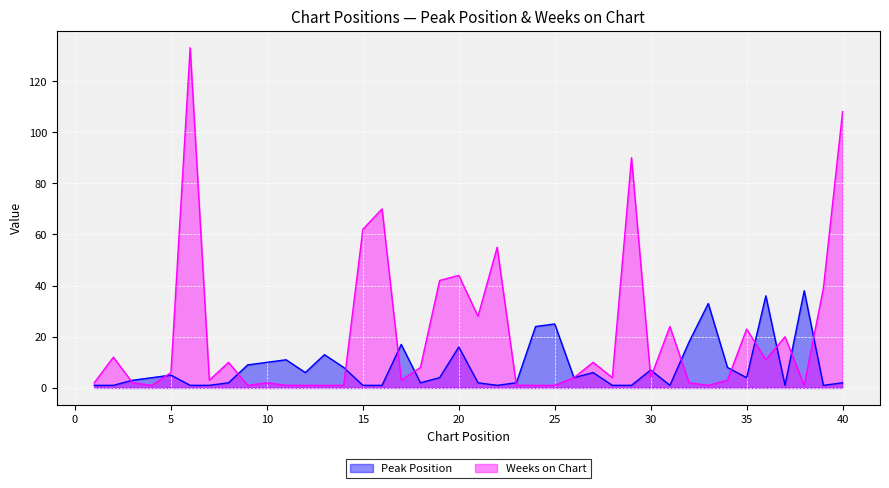

Which series changed the most between 14 and 15?

Weeks on Chart